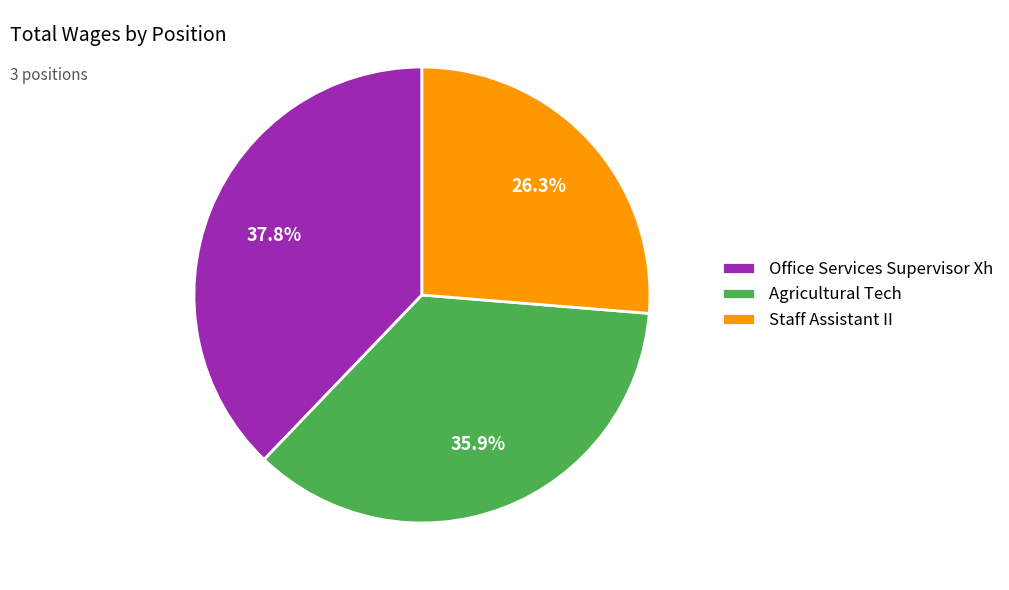

Rank the categories by value from highest to lowest.

Office Services Supervisor Xh, Agricultural Tech, Staff Assistant II